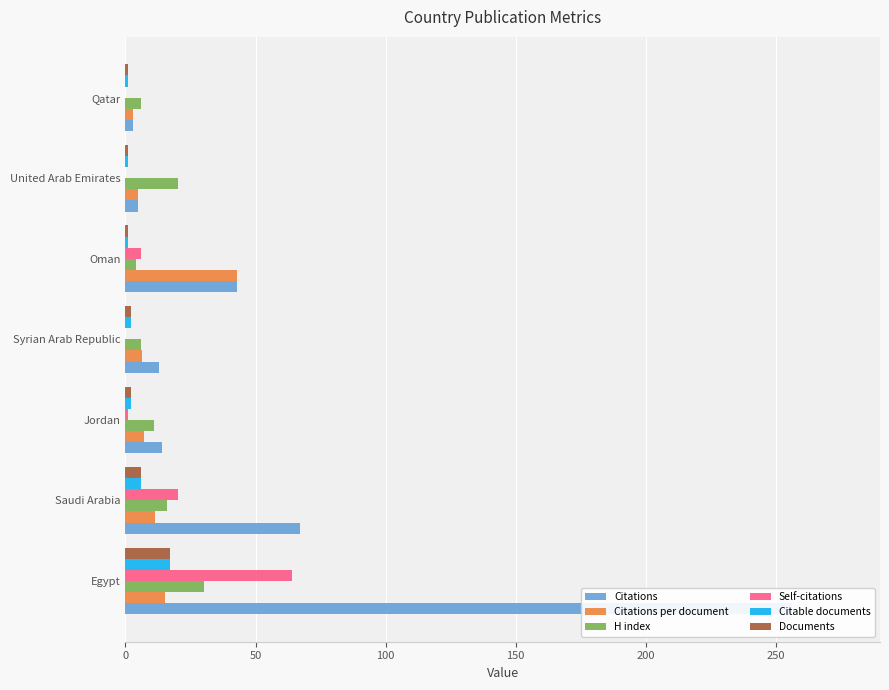

The Citable documents series shows 0.6 at Qatar. True or false?

False